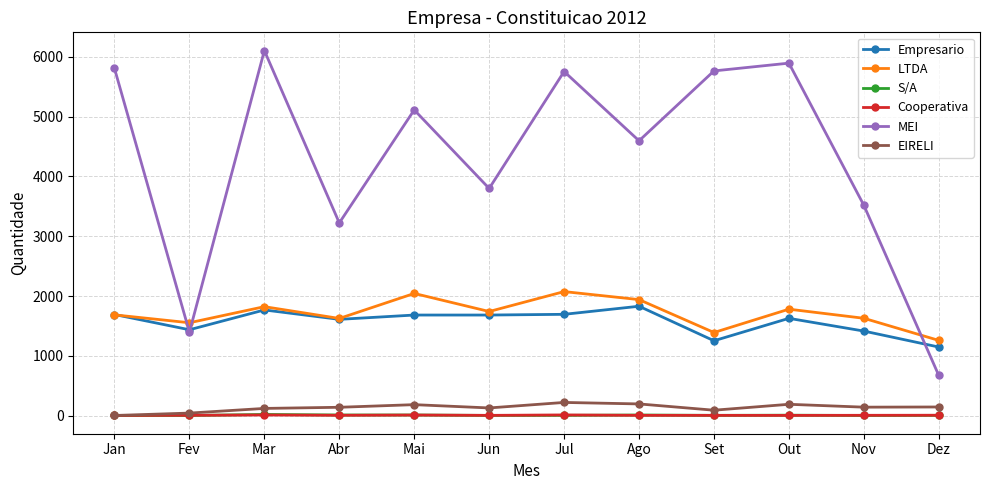

The Empresario series shows 275 at Set. True or false?

False